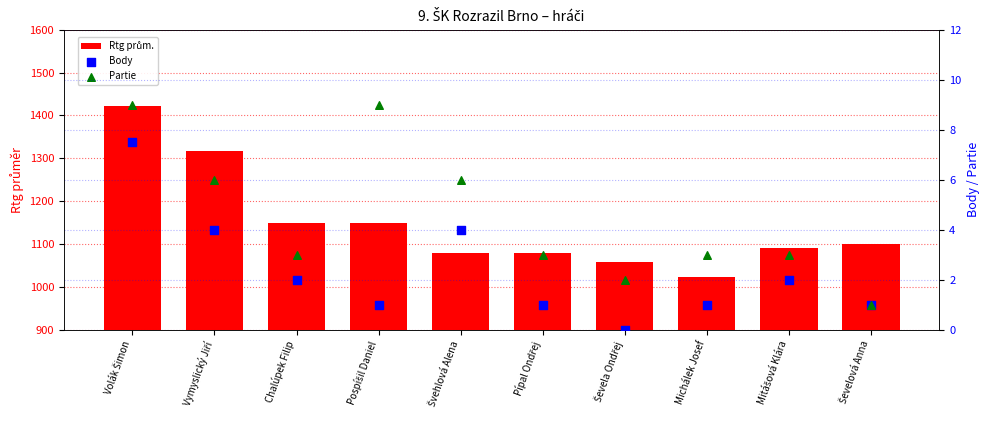

Which series has the largest total across all categories?

Rtg prům.